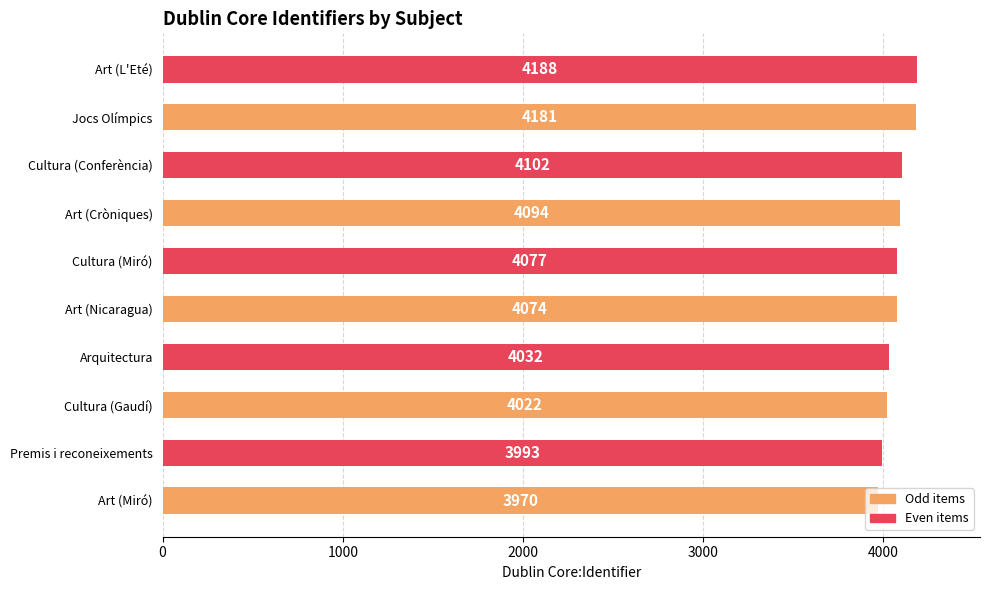

What is the difference between the values at Cultura (Conferència) and Art (Nicaragua)?

28